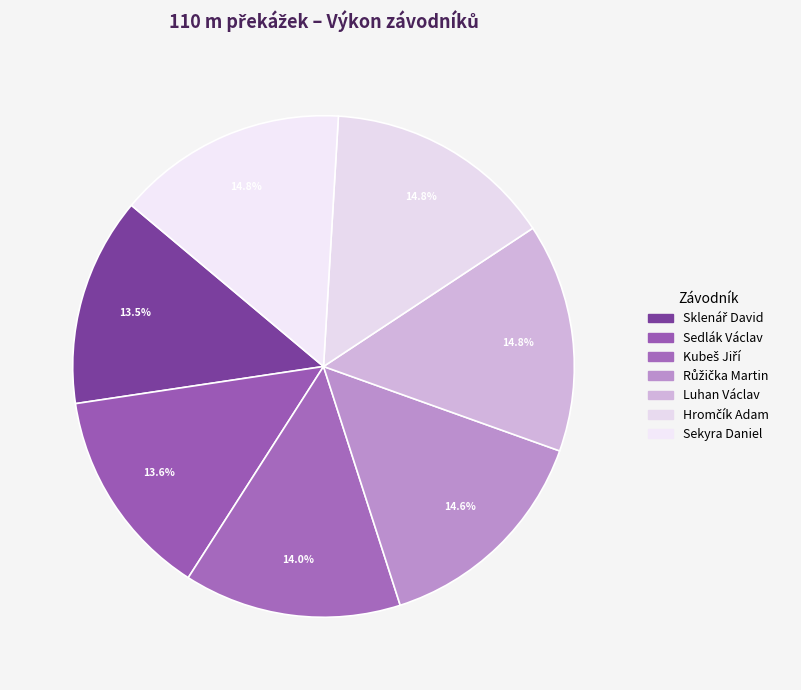

What is the smallest slice in the pie chart?

Sklenář David